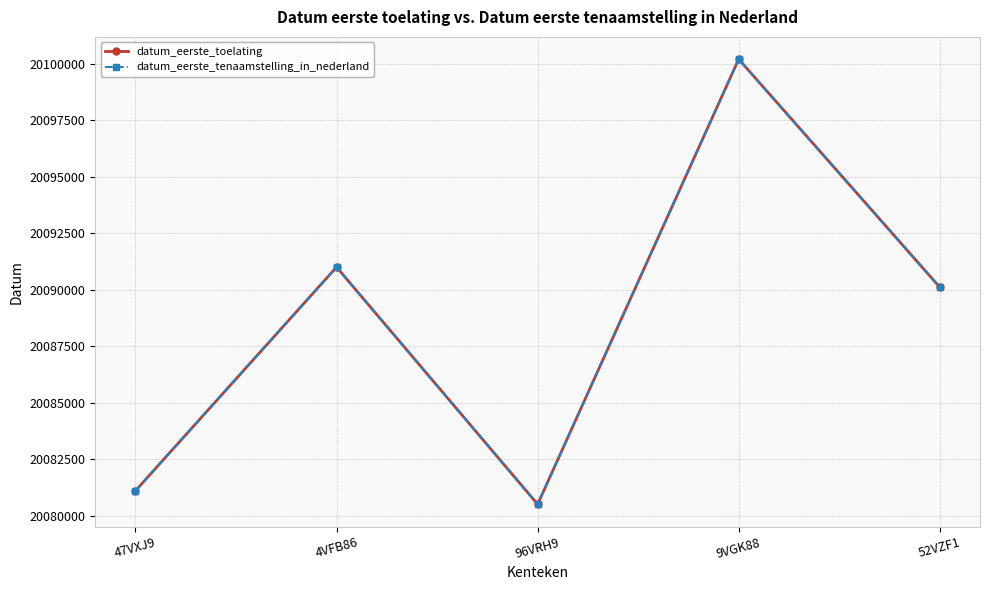

Is this an area chart (filled region under the line)?

No